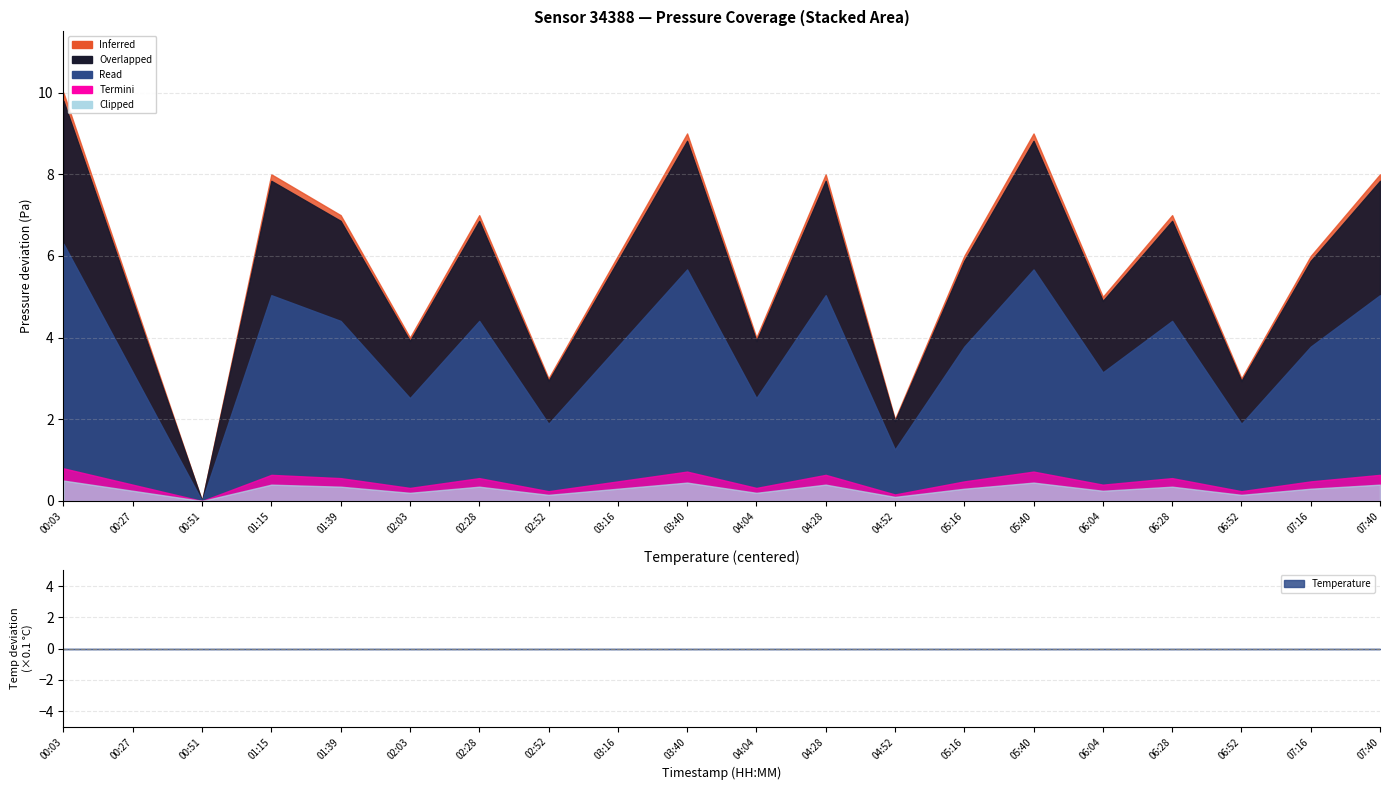

What position from the right is 04:52?

8